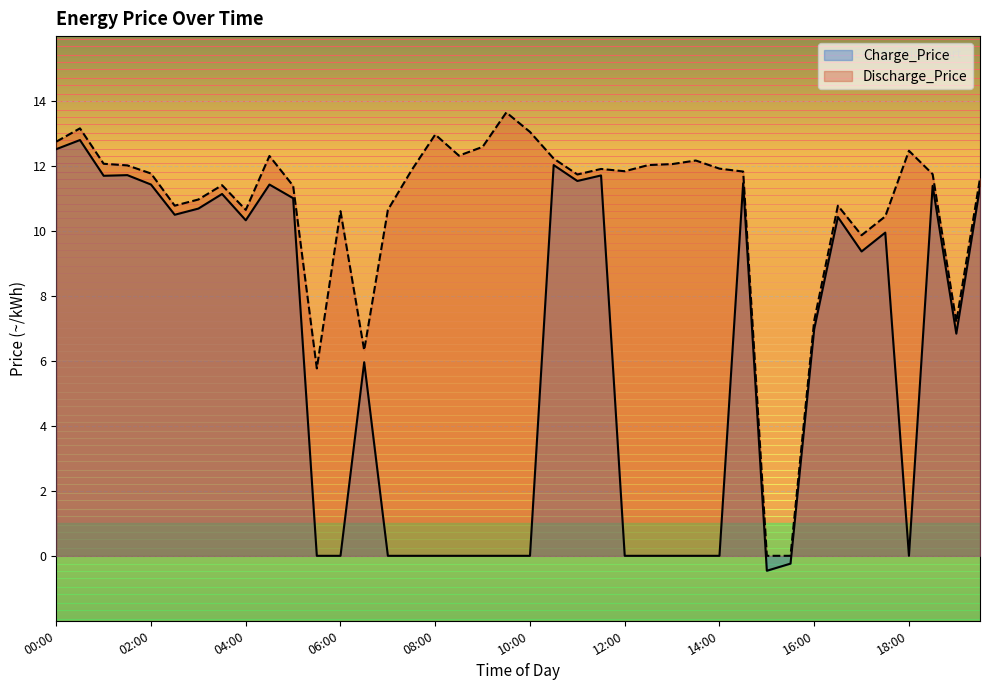

Reading left to right, what are all the values shown in this chart?

Charge_Price: 12.5	12.8	11.7	11.7	11.4	10.5	10.7	11.1	10.3	11.4	11.0	0.0	0.0	6.0	0.0	0.0	0.0	0.0	0.0	0.0	0.0	12.0	11.5	11.7	0.0	0.0	0.0	0.0	0.0	11.5	-0.5	-0.2	7.0	10.4	9.4	9.9	0.0	11.4	6.8	11.3
Discharge_Price: 12.8	13.2	12.1	12.0	11.8	10.8	11.0	11.4	10.7	12.3	11.4	5.8	10.6	6.3	10.7	11.9	13.0	12.3	12.6	13.7	13.1	12.2	11.7	11.9	11.8	12.0	12.1	12.2	11.9	11.8	0.0	0.0	7.2	10.8	9.9	10.4	12.5	11.8	7.2	11.6